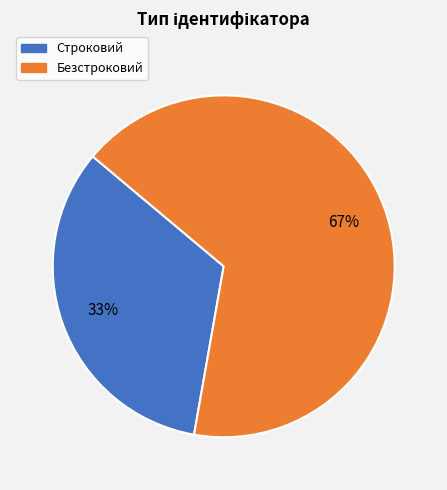

Rank the categories by value from highest to lowest.

Безстроковий, Строковий